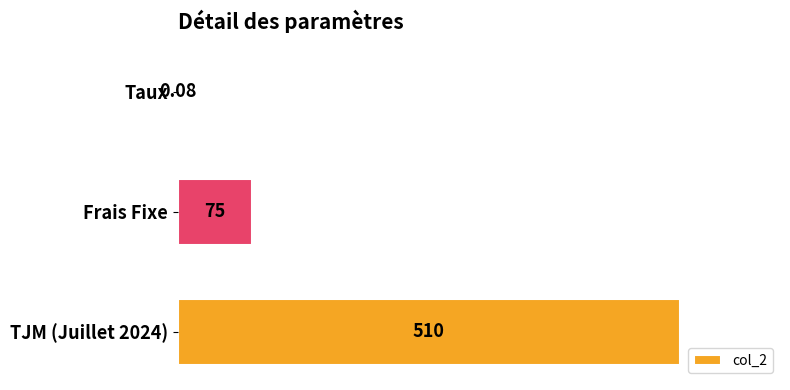

Which label corresponds to the largest value in the chart?

TJM (Juillet 2024)